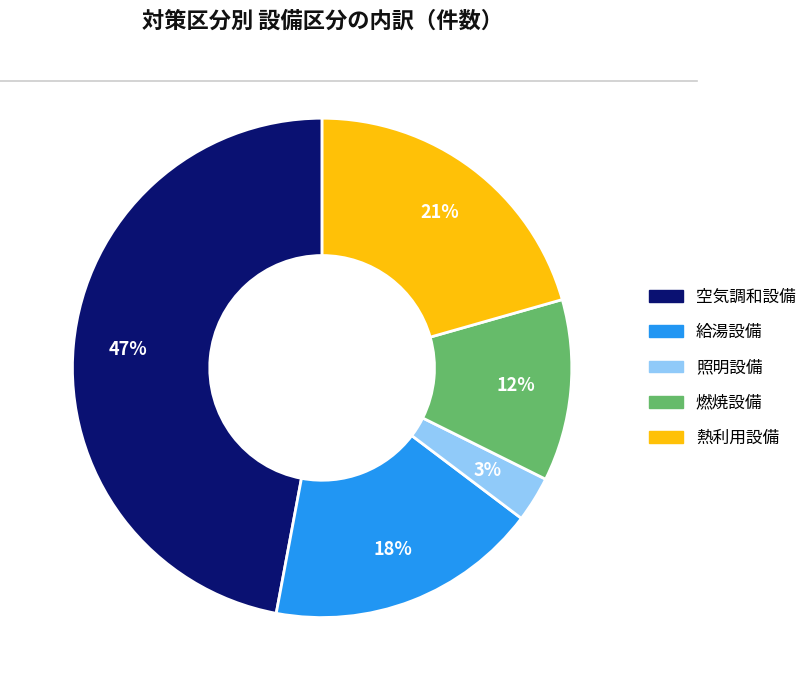

Count the number of slices in the pie.

5